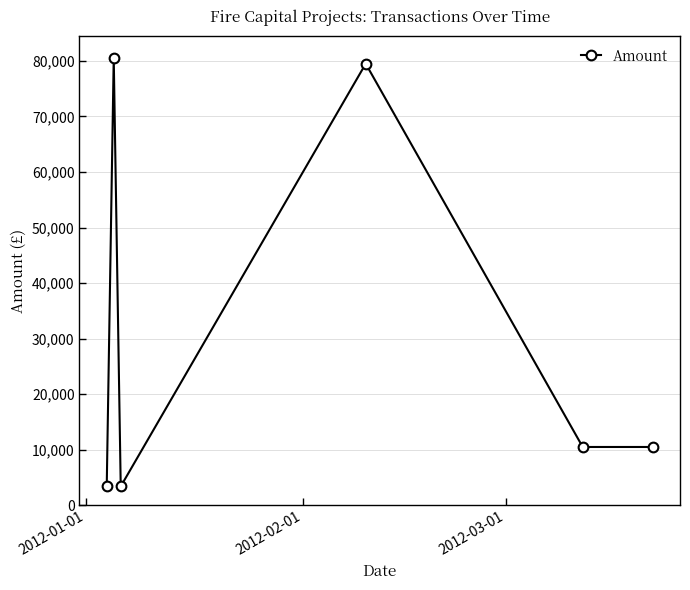

What is the difference between the second highest and second lowest values?

76078.2